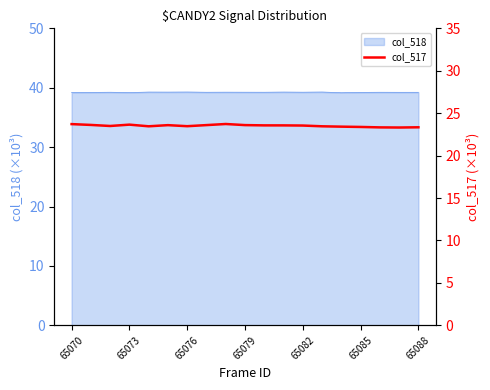

What is the maximum value for col_518?

39.3